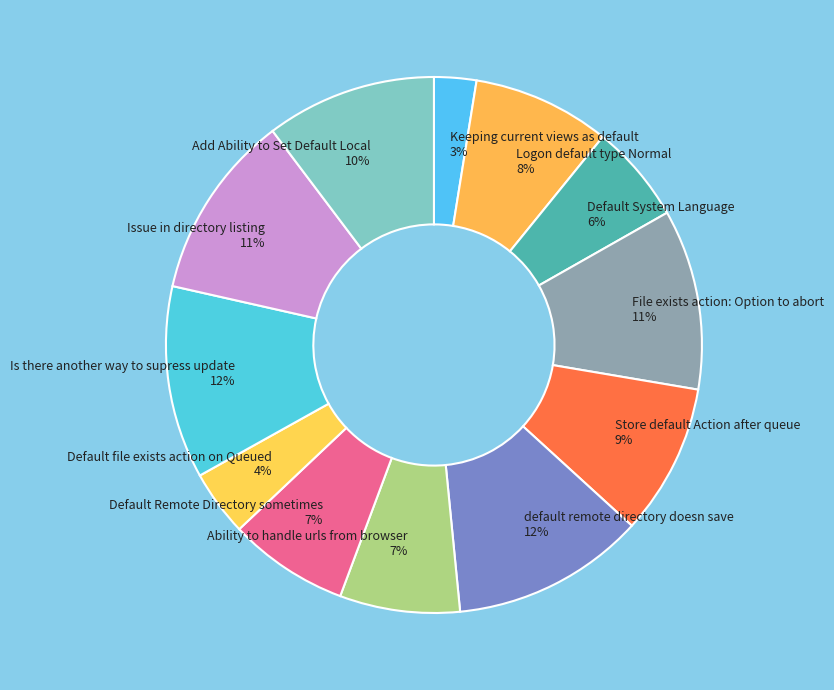

How many segments does this pie chart have?

12